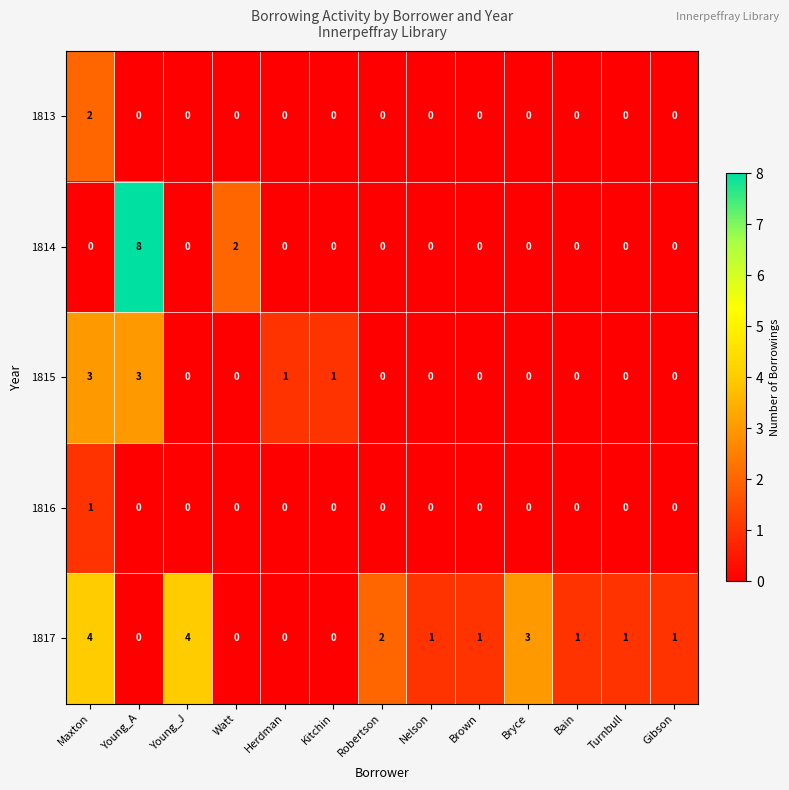

At how many categories does at least one series exceed 6?

1